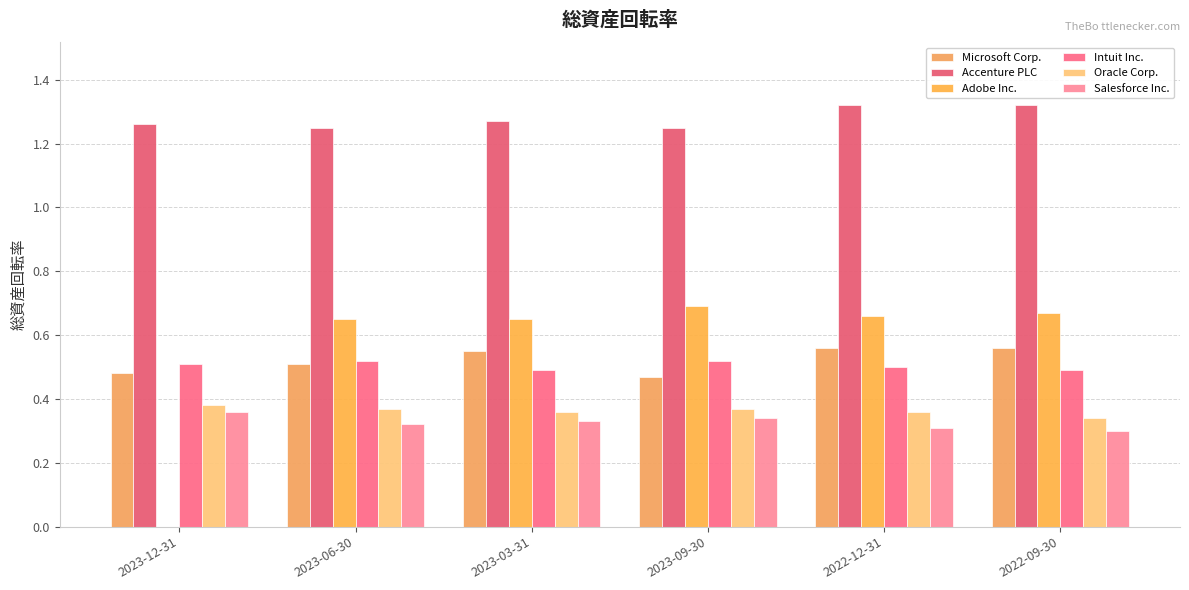

What value does the Microsoft Corp. series have at 2023-09-30?

0.5